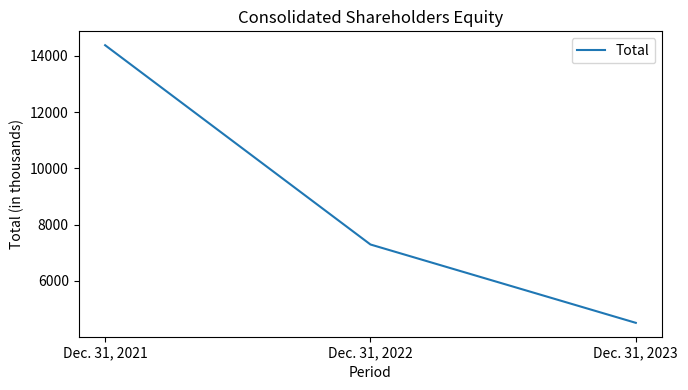

True or false: the data shows 7289 at Dec. 31, 2022.

True